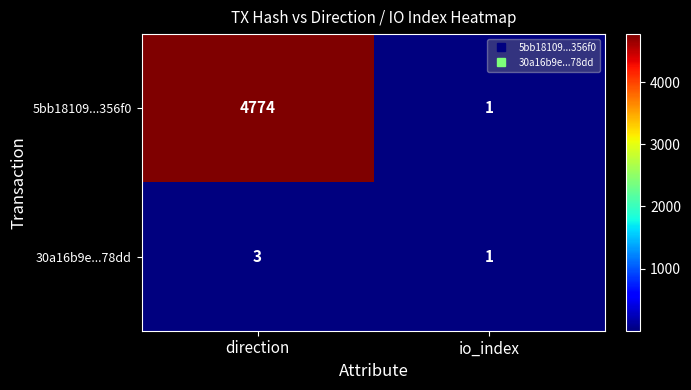

What is the greatest value displayed?

4774